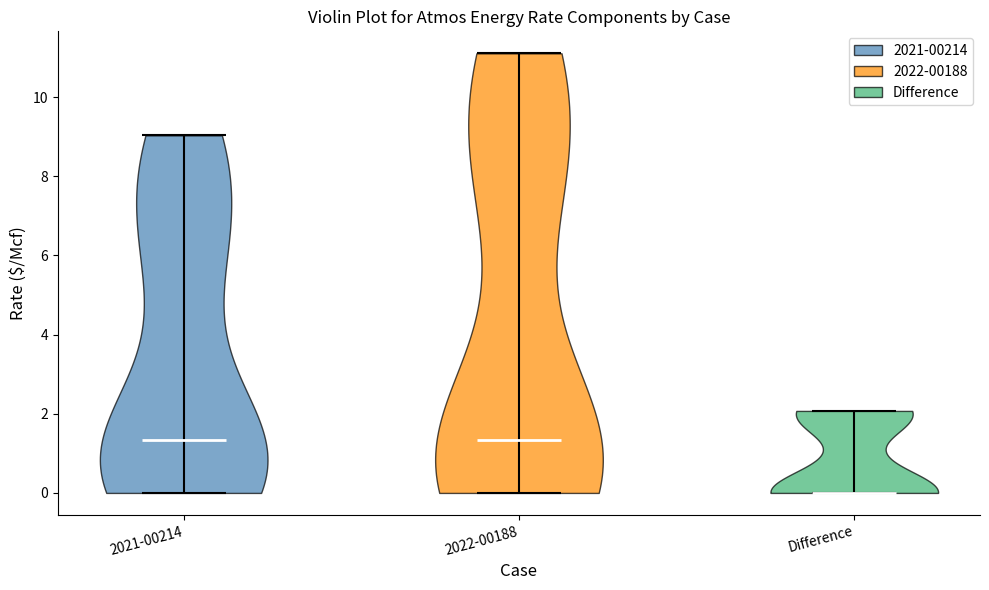

Reading left to right, read every violin against the y-axis: where its median line is, and the lowest and highest points it reaches. The values are not printed on the chart, so give them approximately, as read against the axis.

2021-00214: median line 1.4, lowest point 0.0, highest point 9.0
2022-00188: median line 1.4, lowest point 0.0, highest point 11.2
Difference: median line 0.0, lowest point 0.0, highest point 2.0